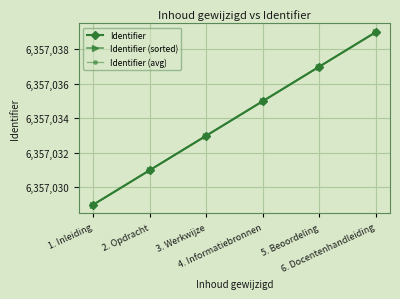

What is the approximate value of Identifier at 1. Inleiding?

6357029